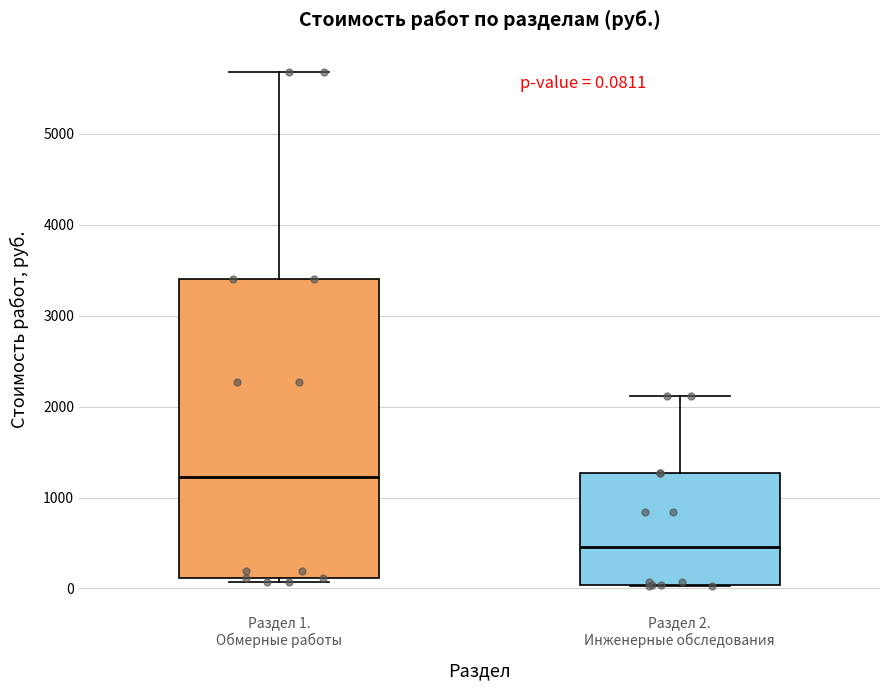

Which box has the lowest median line?

Раздел 2. Инженерные обследования